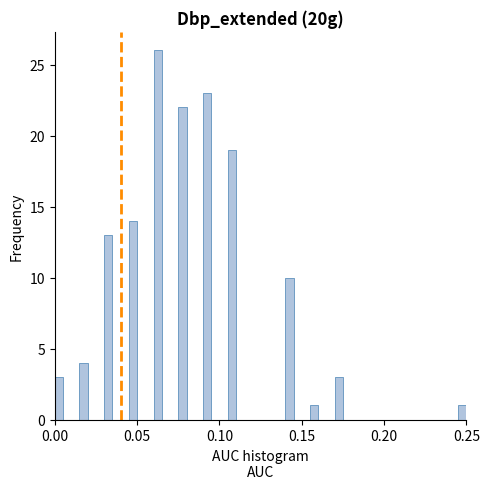

Around what value on the x-axis is the tallest bar? Give the approximate position of its centre, as read against the axis.

0.065